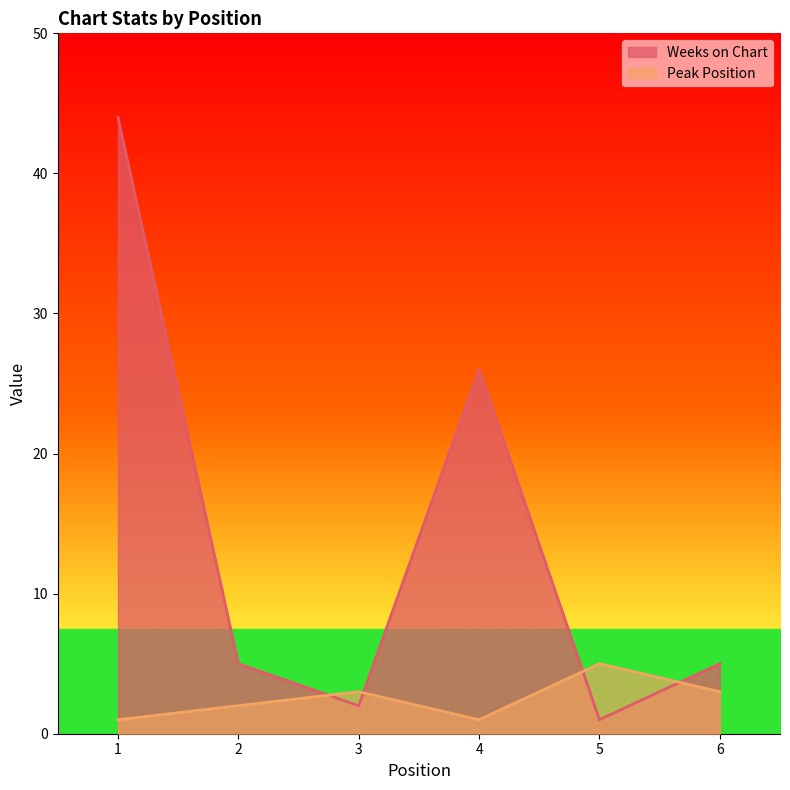

How many series are shown in this chart?

2